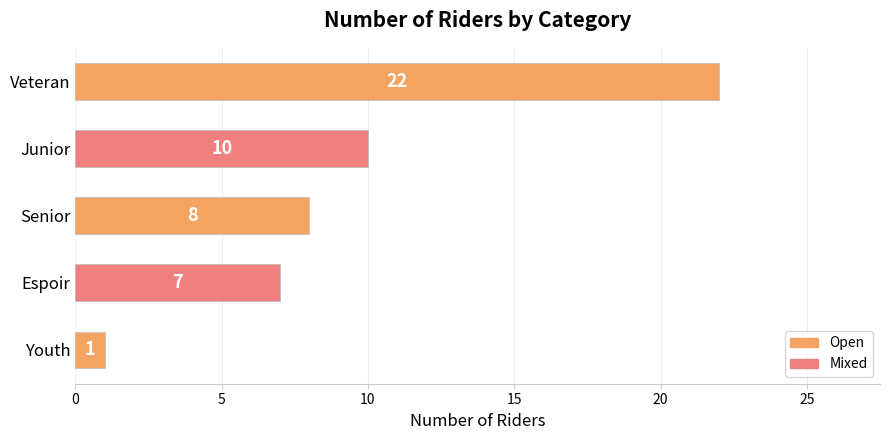

What is the change in value from Junior to Espoir?

-3